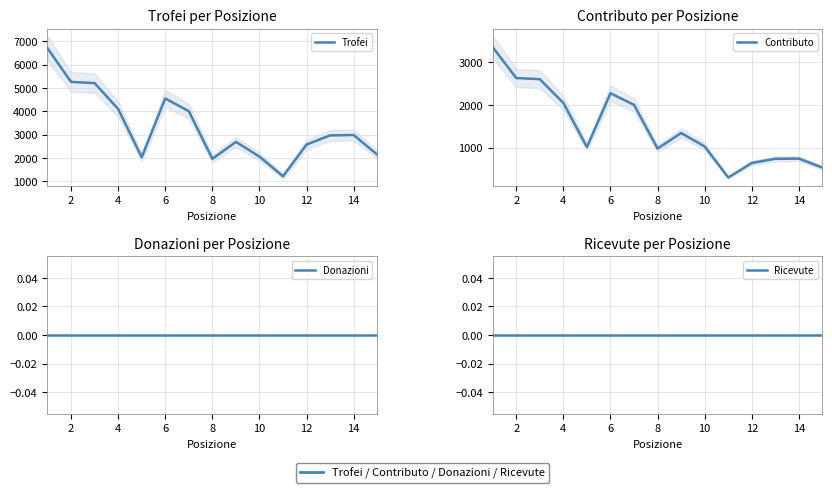

Reading left to right, transcribe all the data shown in this chart.

Trofei: 6700	5257	5203	4094	2028	4544	4002	1958	2684	2054	1209	2571	2963	2979	2134
Contributo: 3350	2628	2601	2047	1014	2272	2001	979	1342	1027	302	642	740	744	533
Donazioni: 0	0	0	0	0	0	0	0	0	0	0	0	0	0	0
Ricevute: 0	0	0	0	0	0	0	0	0	0	0	0	0	0	0